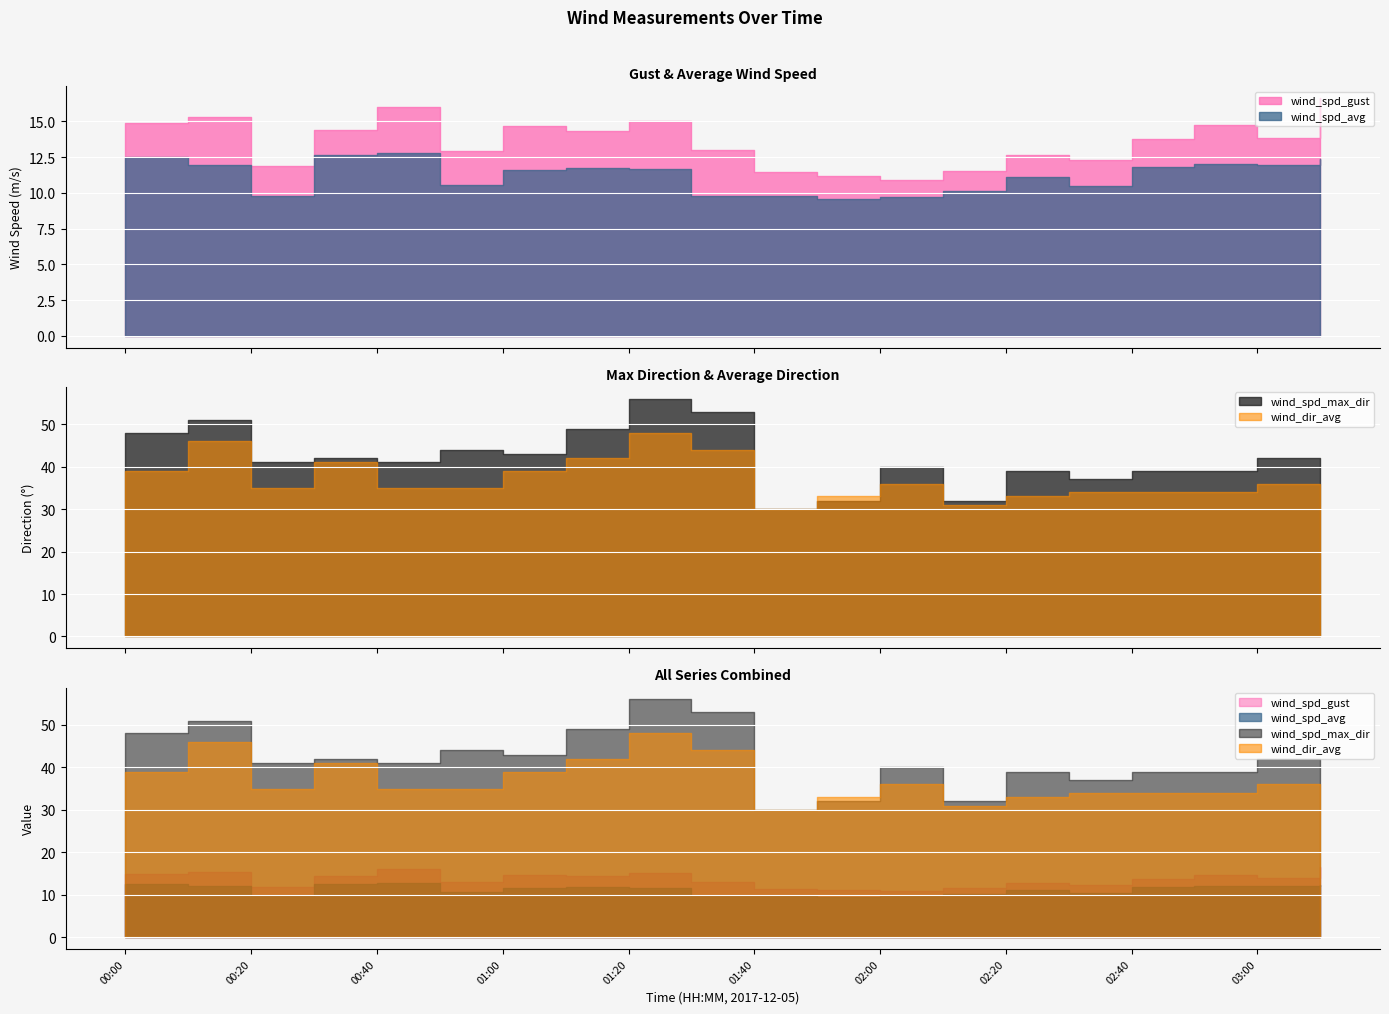

Which has a higher value, 01:00 or 00:00?

00:00